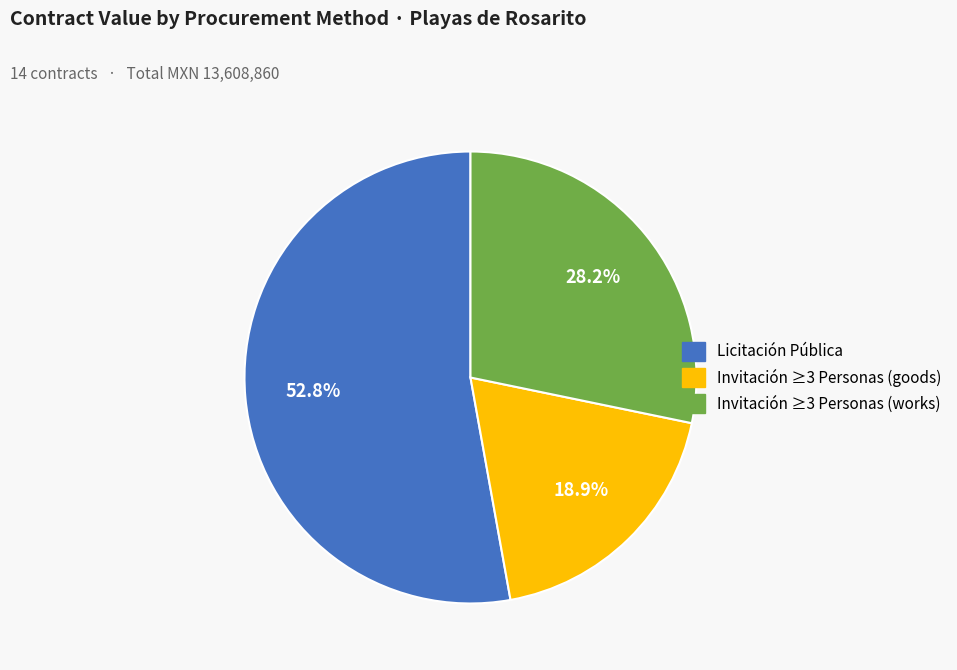

Is there a majority slice in this chart?

Yes